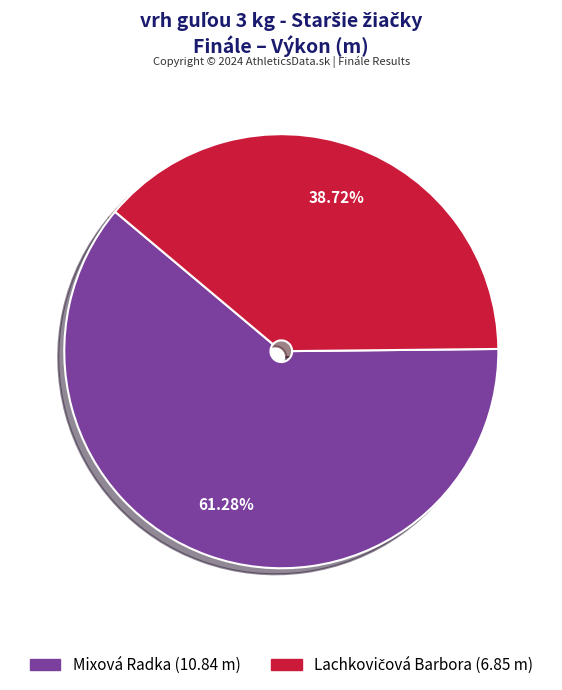

Does any single category account for the majority?

Yes